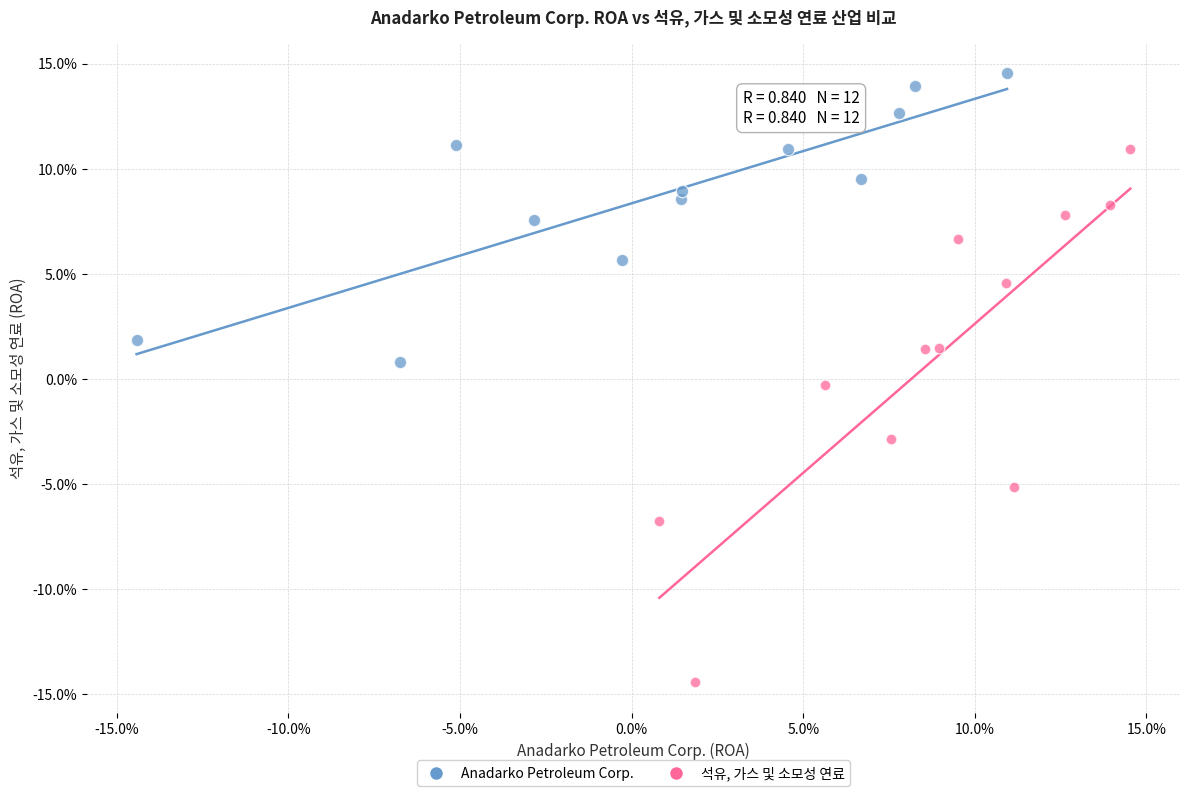

What are all the series names shown in the legend?

Anadarko Petroleum Corp., 석유, 가스 및 소모성 연료